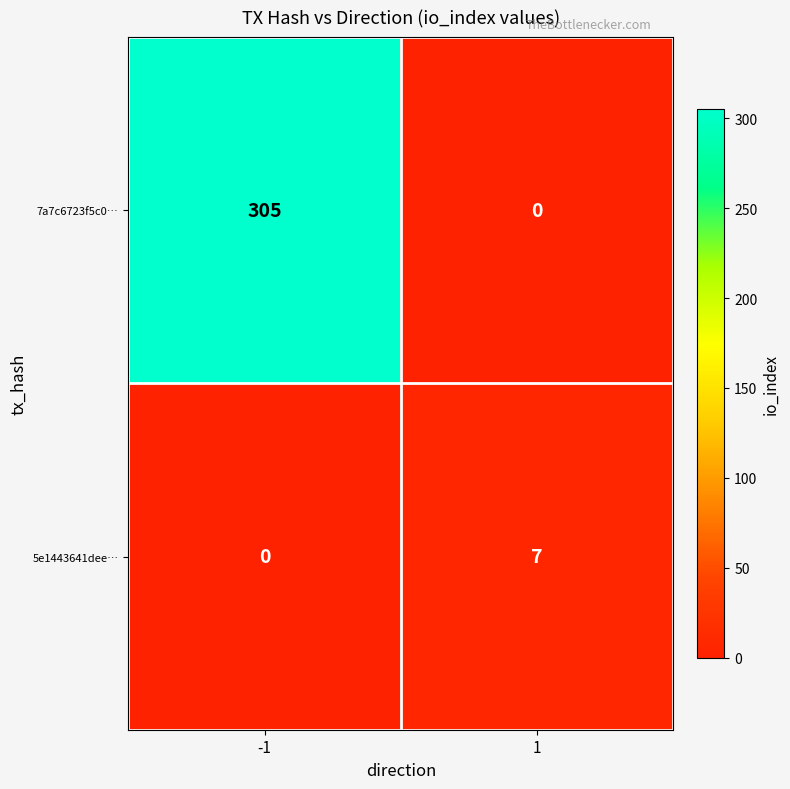

Is it true that 7a7c6723f5c0… equals 0 at 1?

True